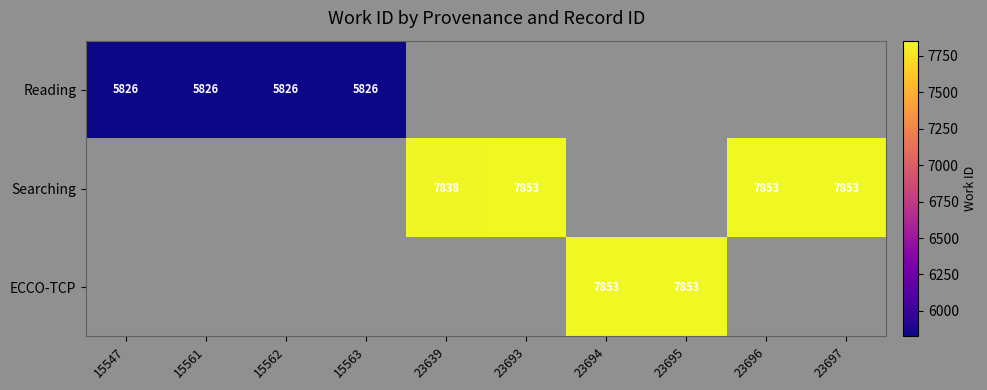

The Reading series shows 1598.2 at 15562. True or false?

False